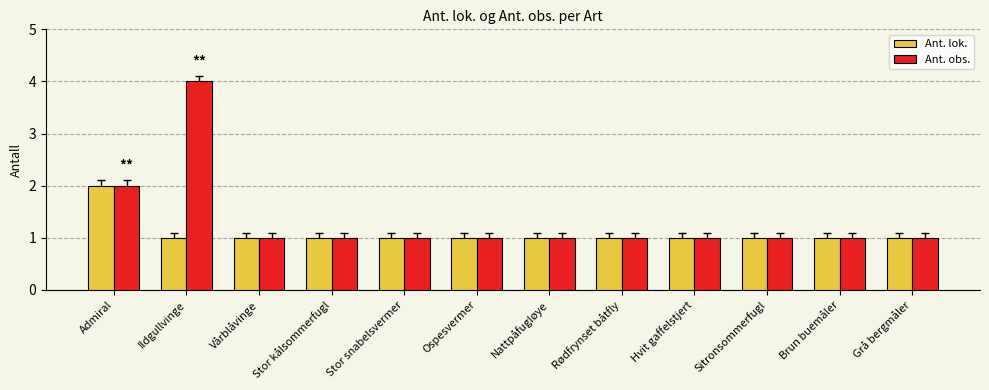

What is the total value across all series at Grå bergmåler?

2